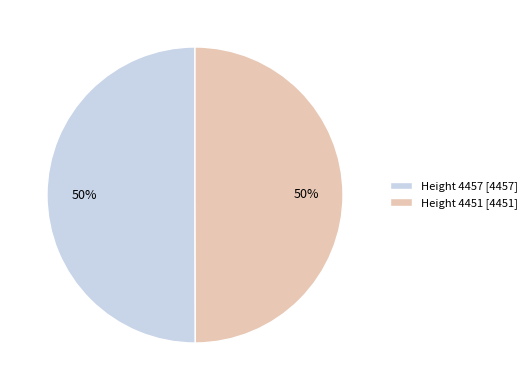

To the nearest percent, what is the combined percentage of Height 4457 [4457] and Height 4451 [4451]?

100%